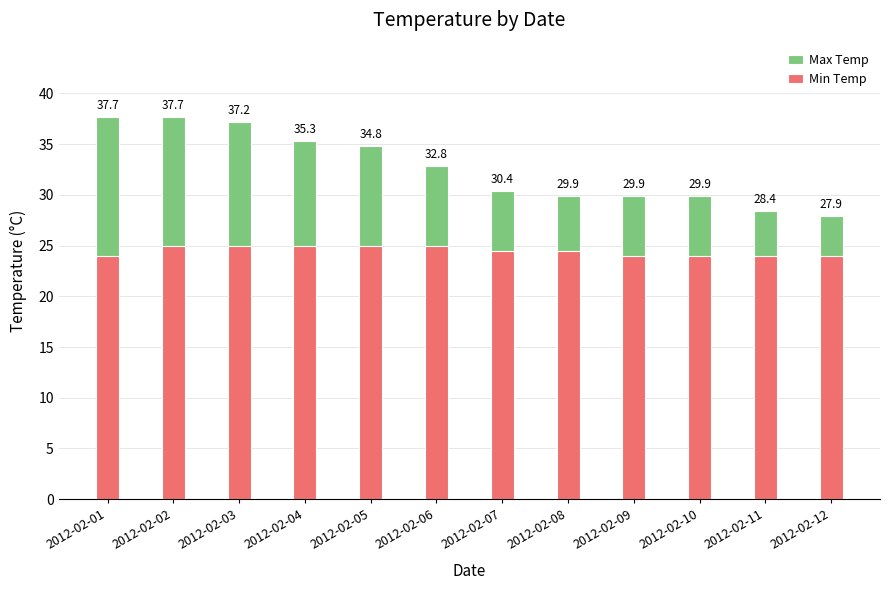

What is the value of the Min Temp bar at the 4th from the left?

25.0